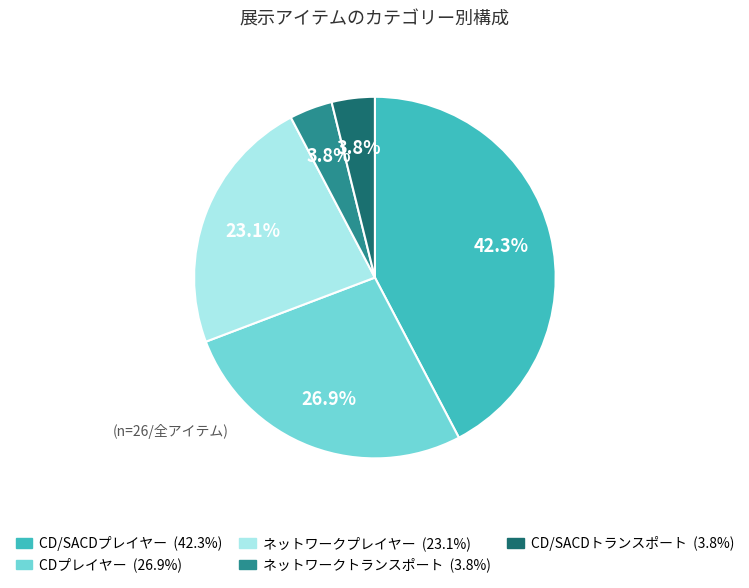

Does any single category account for the majority?

No